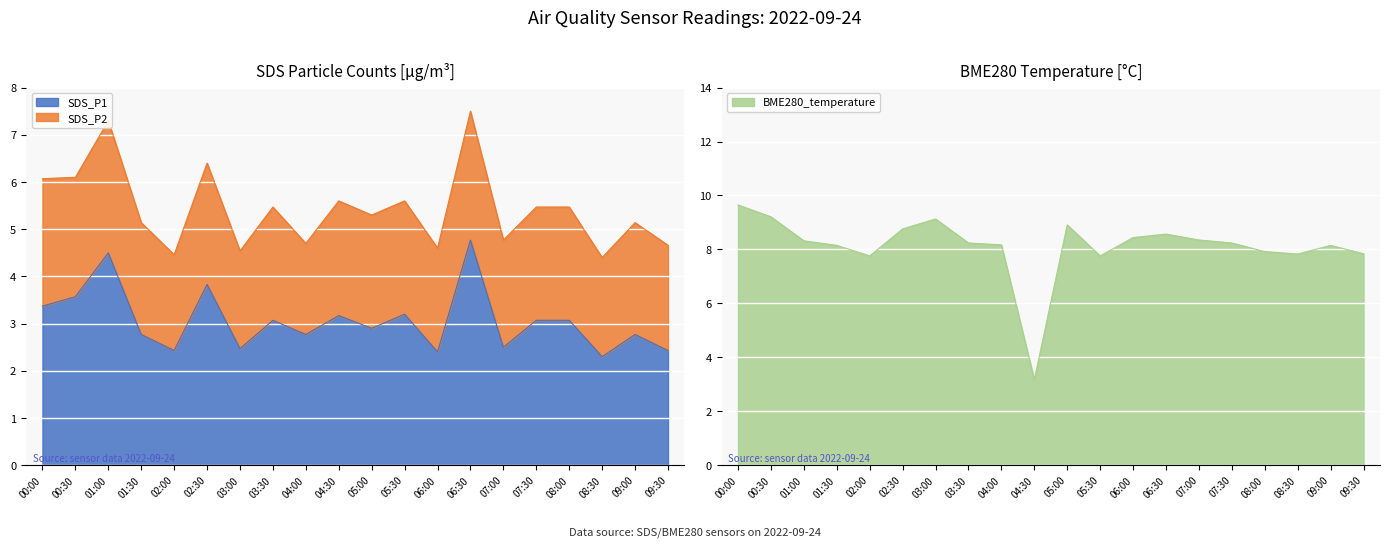

Is the value of SDS_P1 at 01:30 greater than the value of BME280_temperature at 00:30?

No